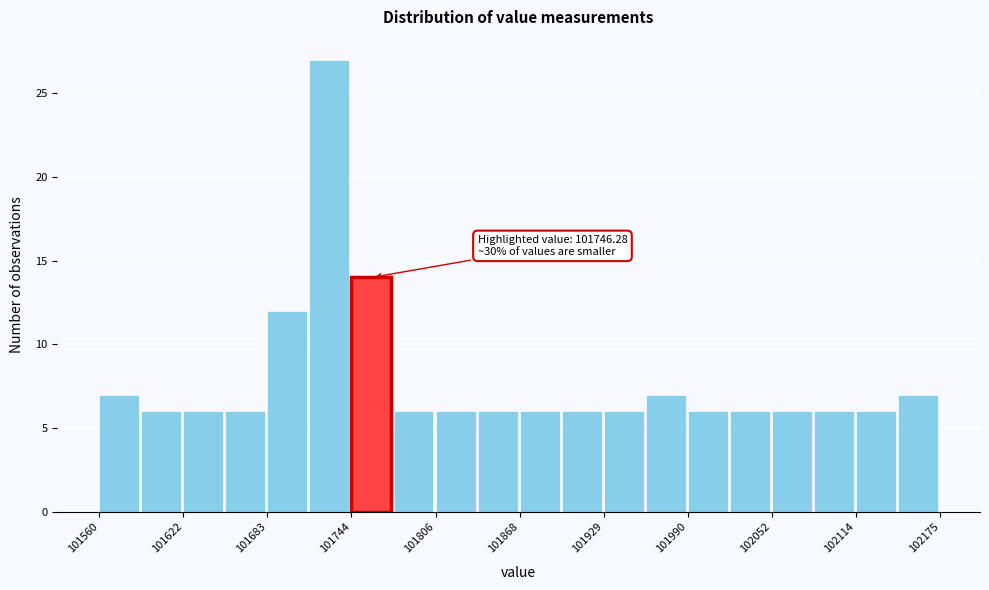

Read against the x-axis, roughly where is the centre of the tallest bar?

101730